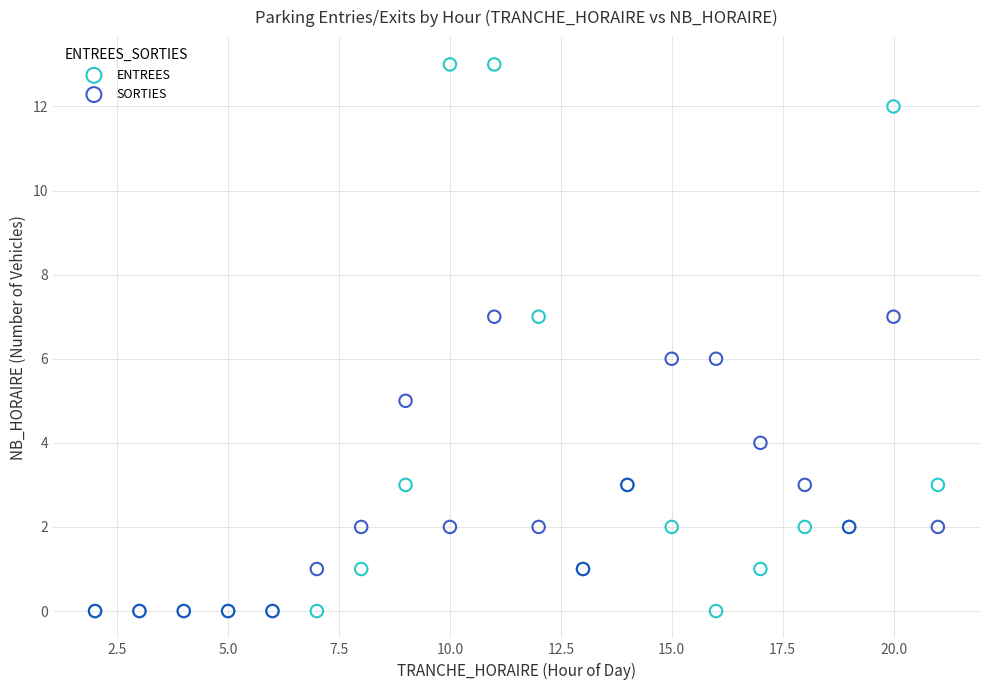

What are all the series names shown in the legend?

ENTREES, SORTIES